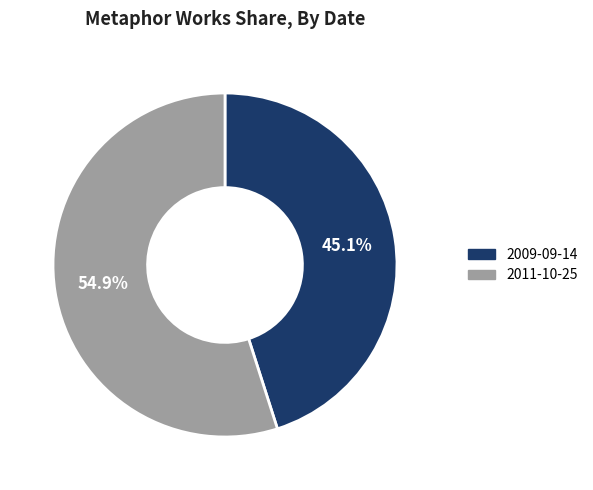

To the nearest percent, what is the combined percentage of 2011-10-25 and 2009-09-14?

100%